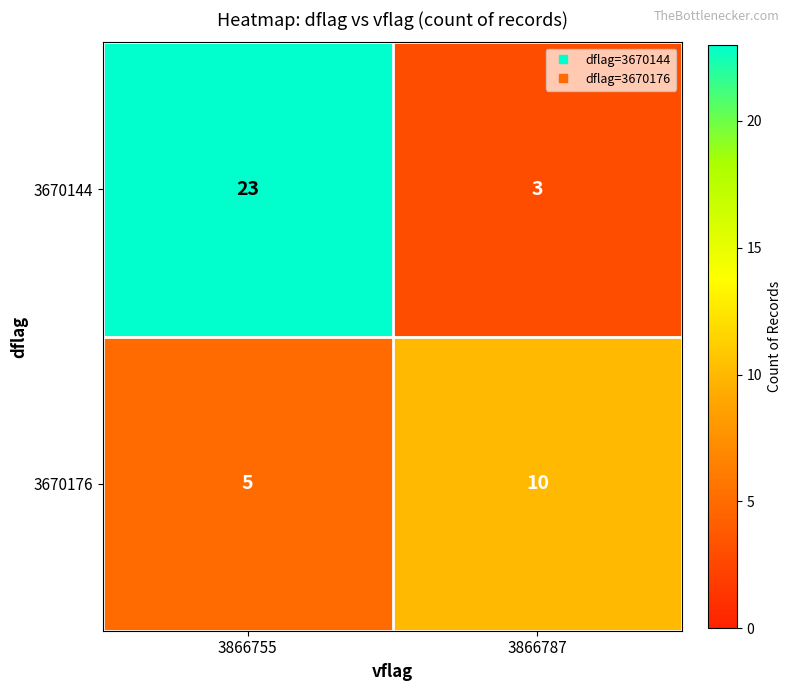

The value of 3670176 at 3866755 is 3. True or false?

False